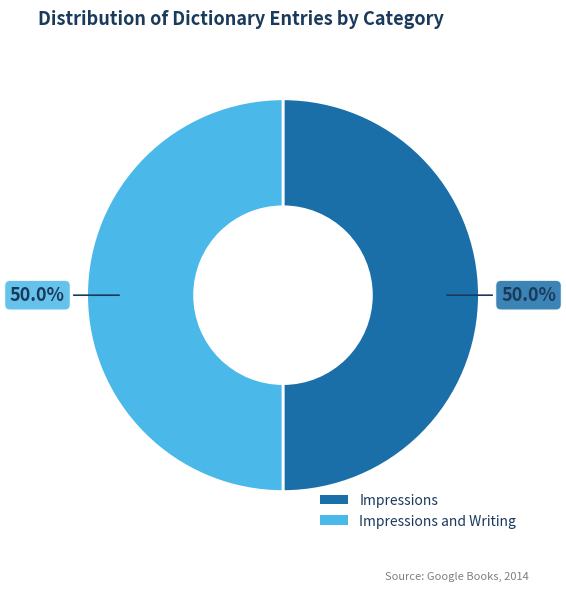

To the nearest percent, what percentage of the pie is Impressions?

50%